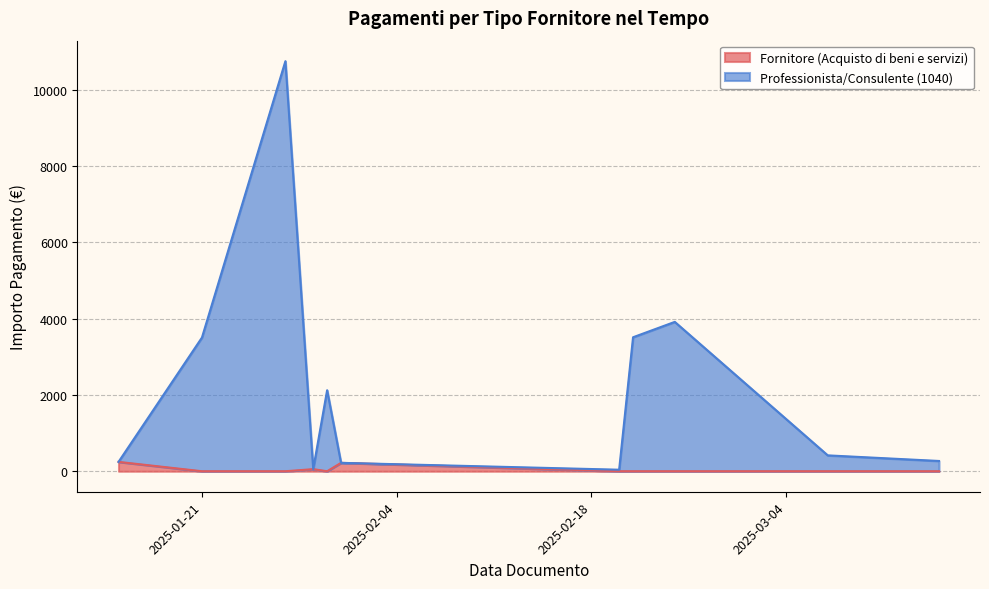

What is the label of the 12th point from the left?

2025-02-21